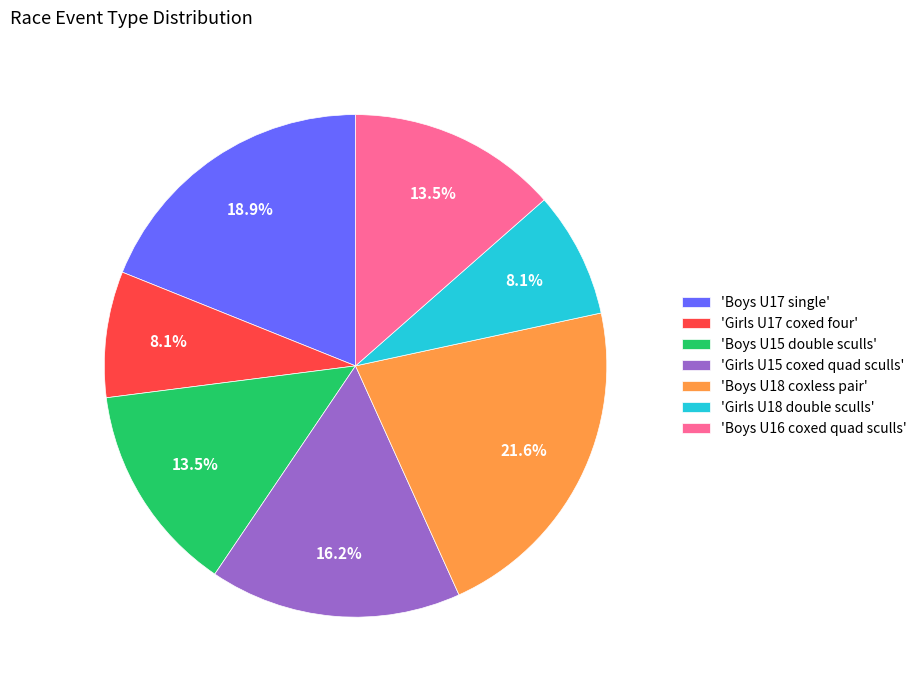

Which slice is the largest?

'Boys U18 coxless pair'